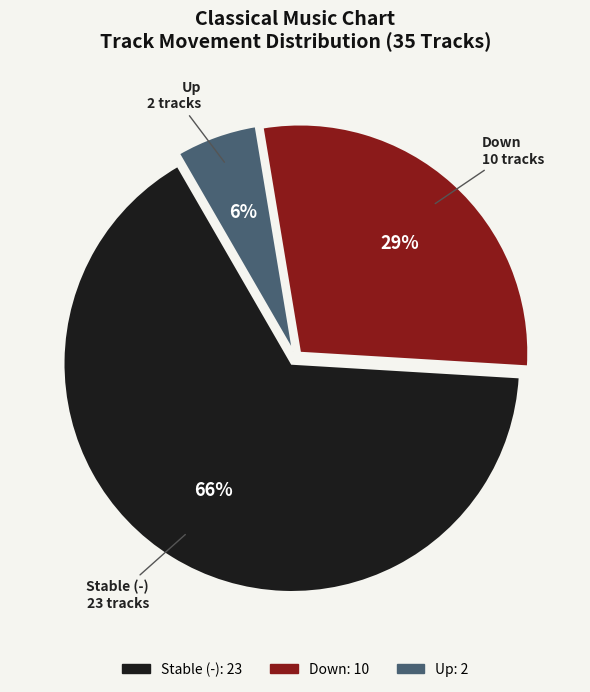

Does any single category account for the majority?

Yes